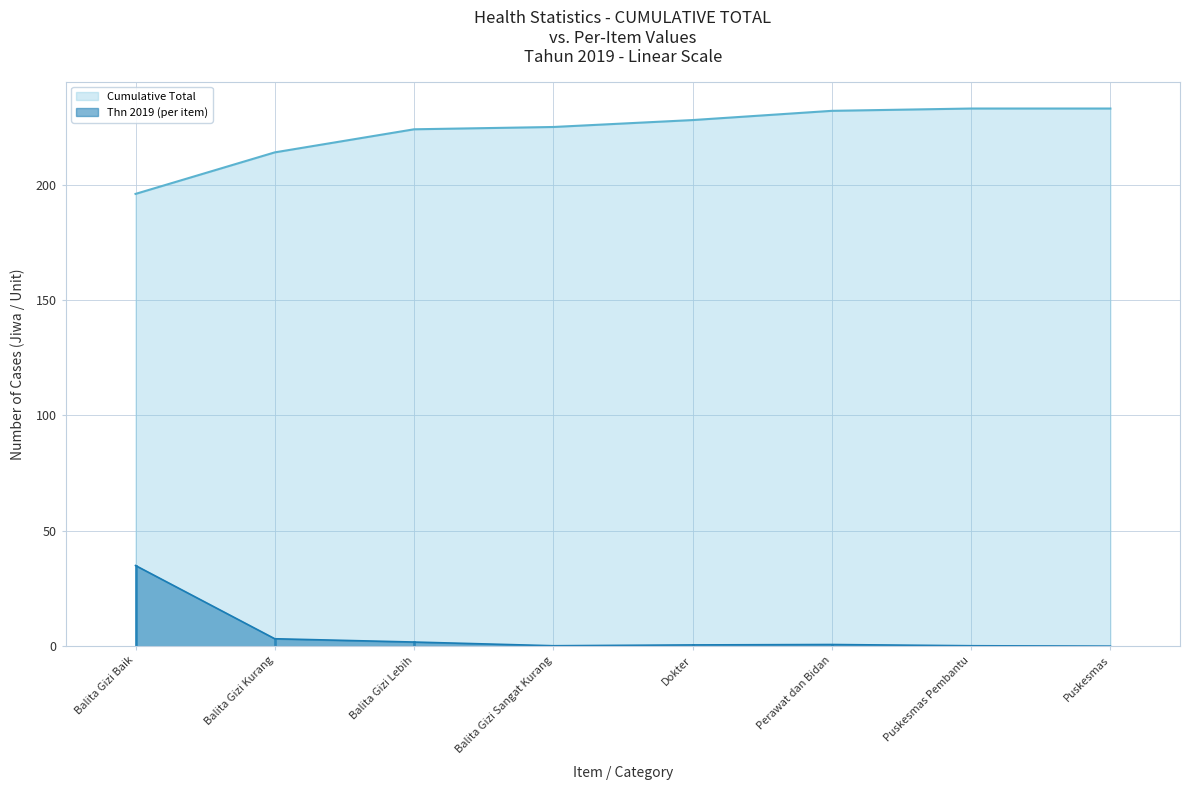

What is the sum of the Cumulative Total values at Puskesmas and Balita Gizi Lebih?

457.0